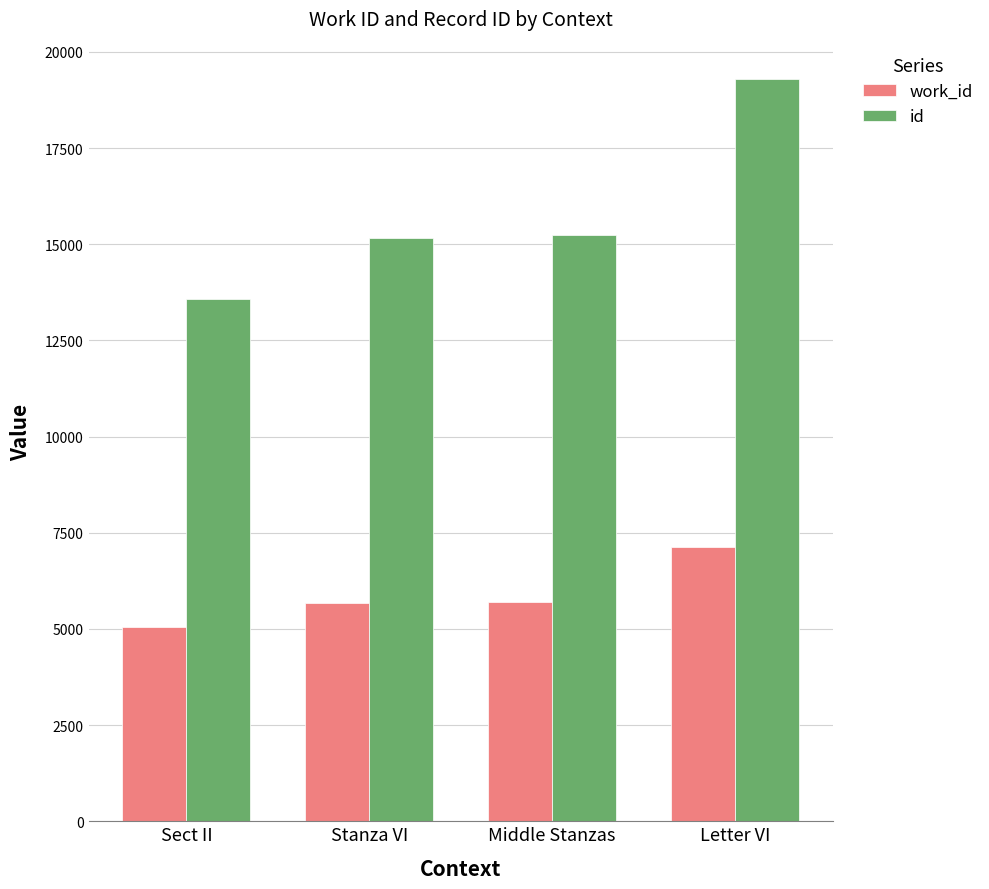

What is the difference between the work_id values at Sect II and Letter VI?

2064